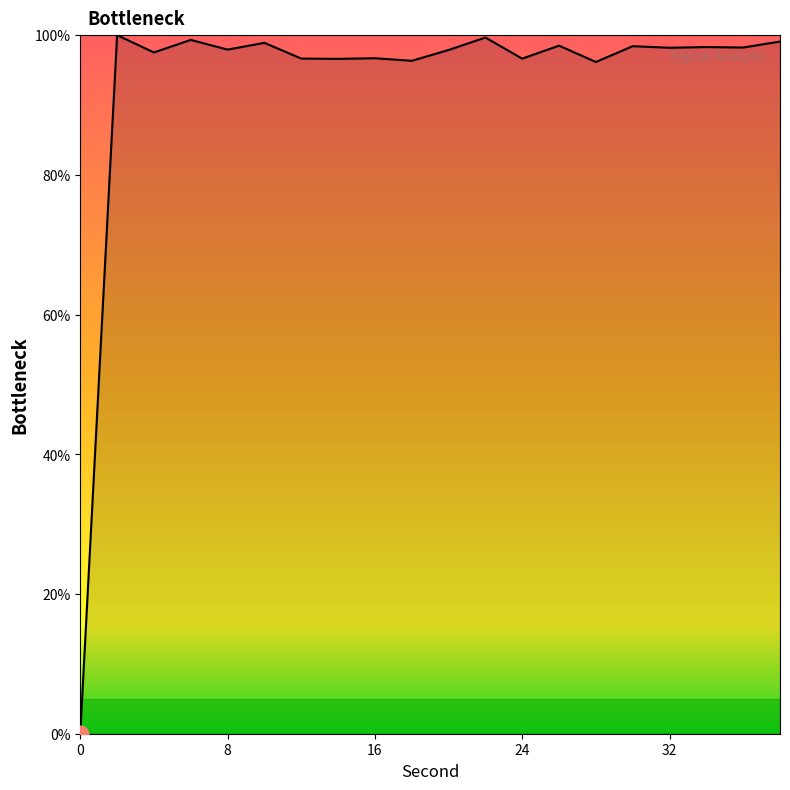

What is the maximum value shown in the chart?

100.0